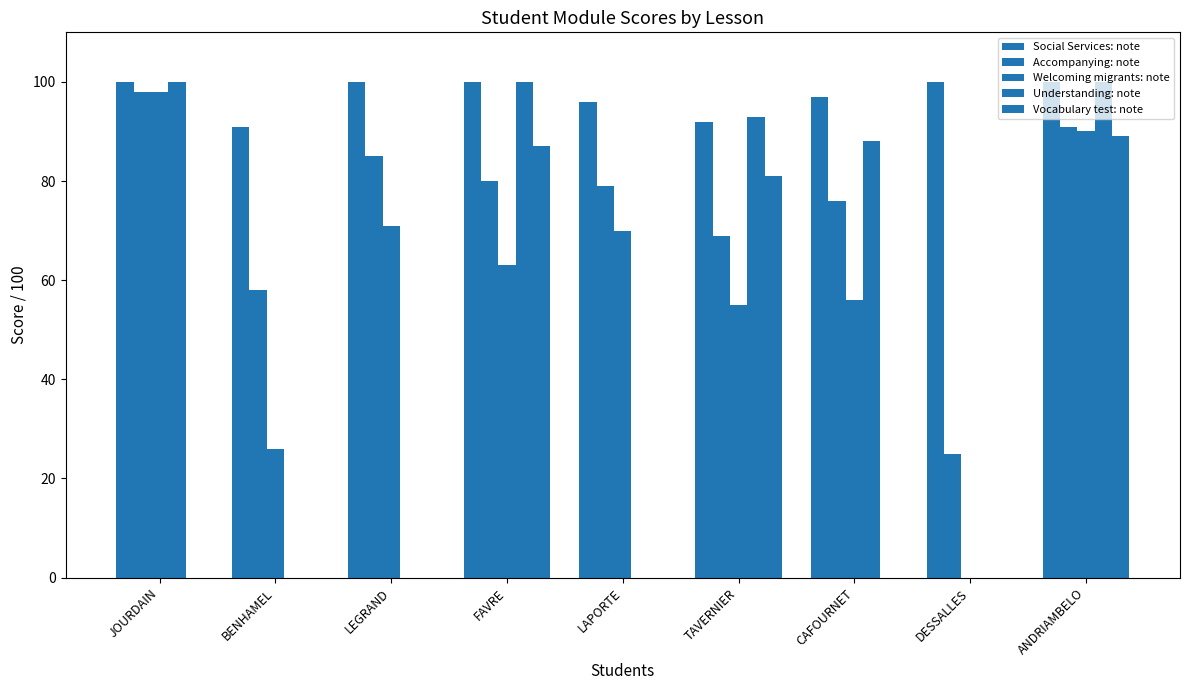

Are the bars grouped side by side (vs. stacked)?

Yes